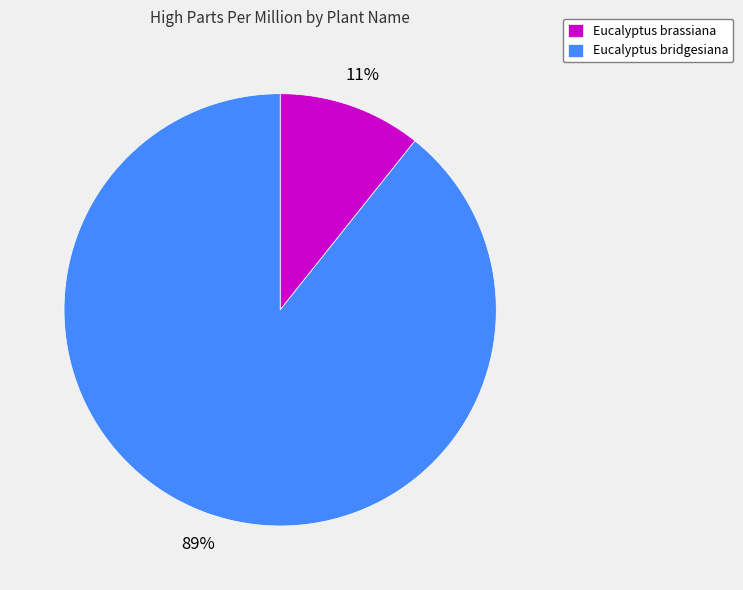

What is the largest slice in the pie chart?

Eucalyptus bridgesiana